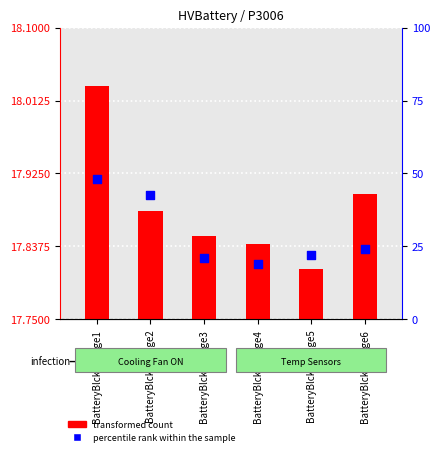

Which series has the widest spread of Y values?

percentile rank within the sample